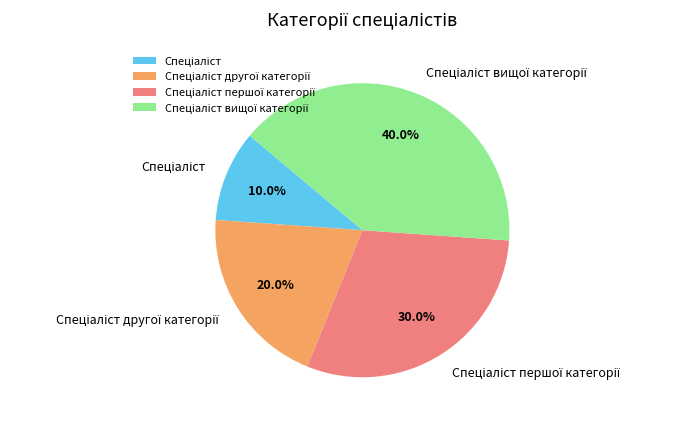

Does any single category account for the majority?

No